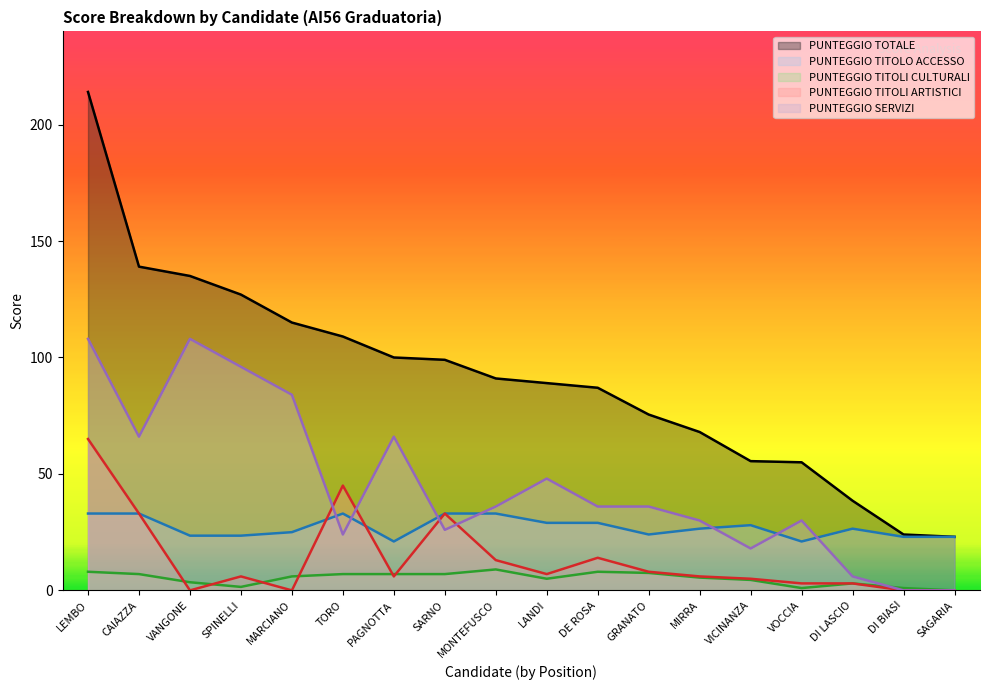

At which label is PUNTEGGIO TITOLI CULTURALI closest to 4?

VANGONE